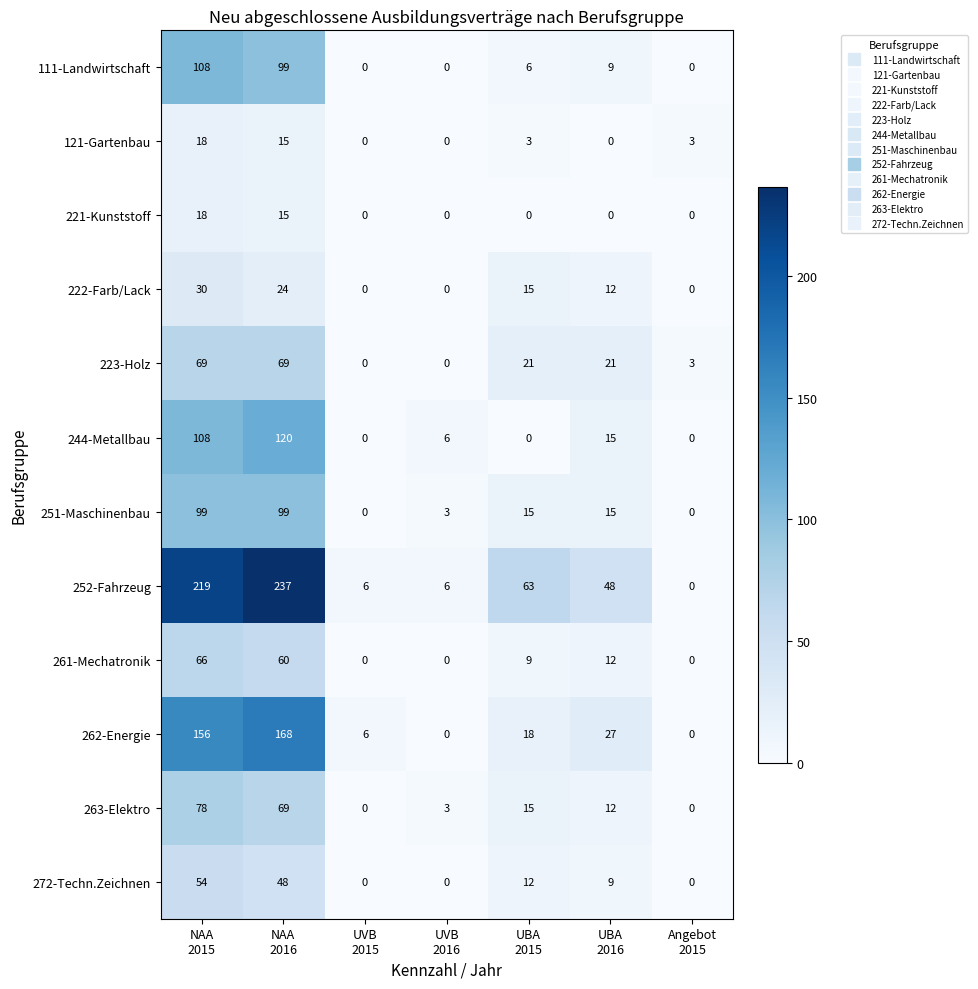

Which series has the largest total across all categories?

252-Fahrzeug